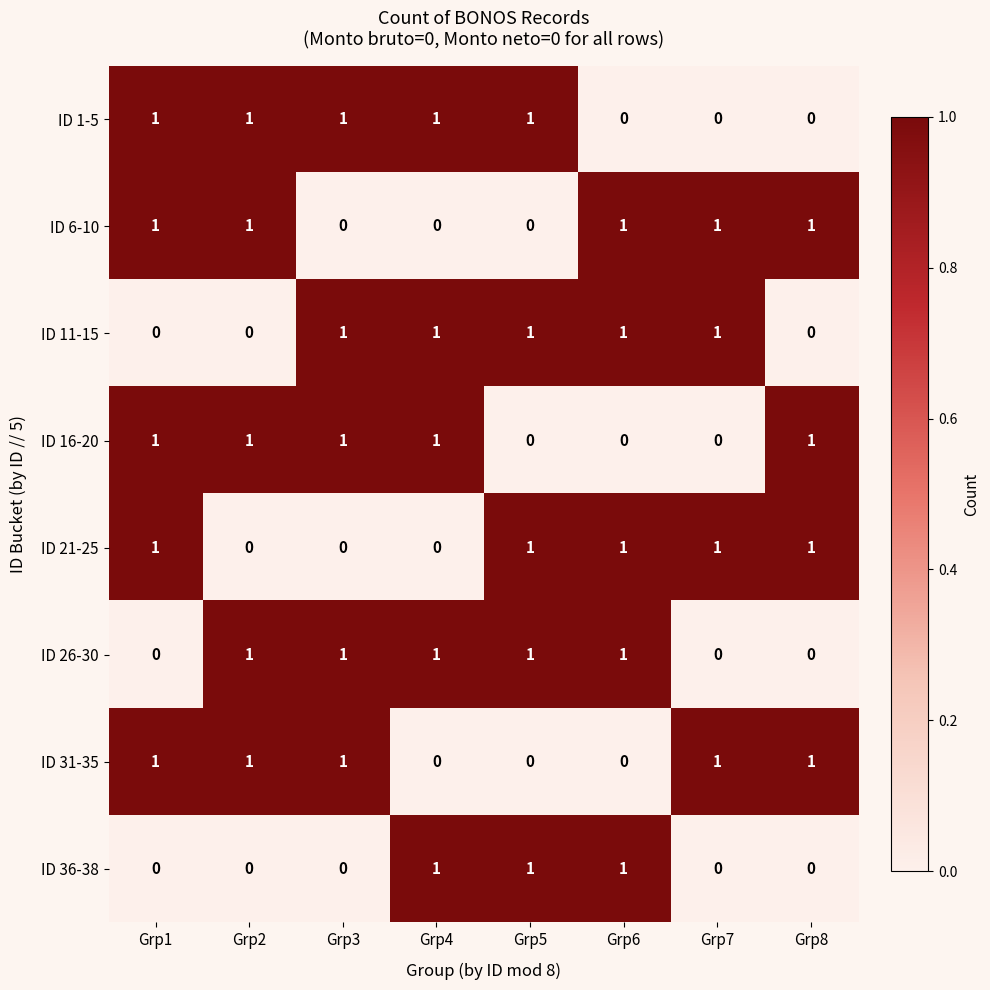

The ID 26-30 series shows 0 at Grp1. True or false?

True